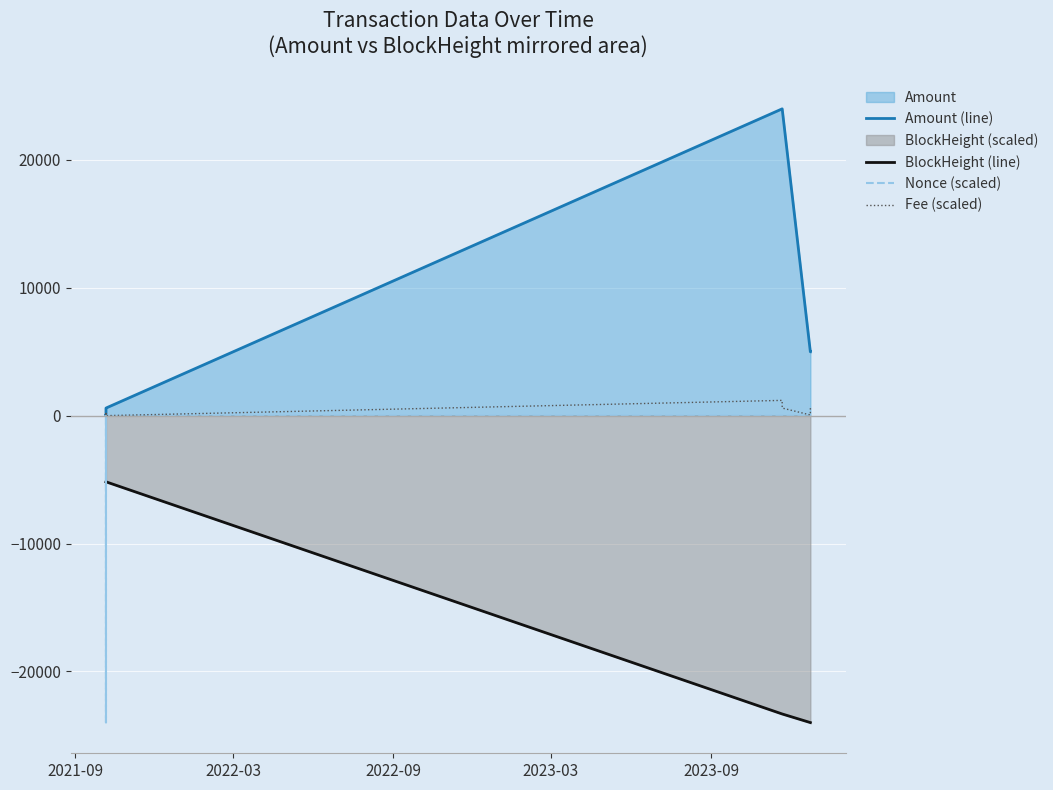

Which series has the largest total across all categories?

Amount (line)